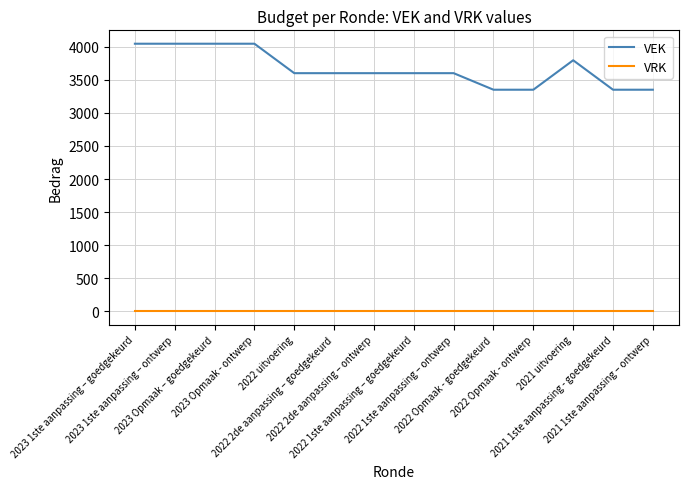

What is the total value across all series at 2021 1ste aanpassing – ontwerp?

3350